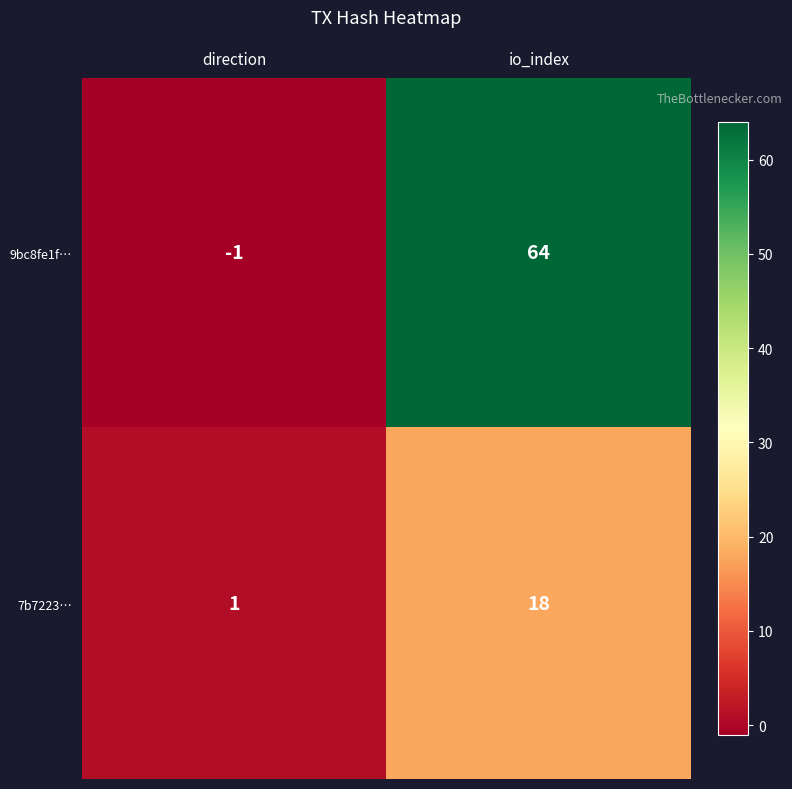

What value does the 7b7223… series have at io_index, to the nearest 10?

20